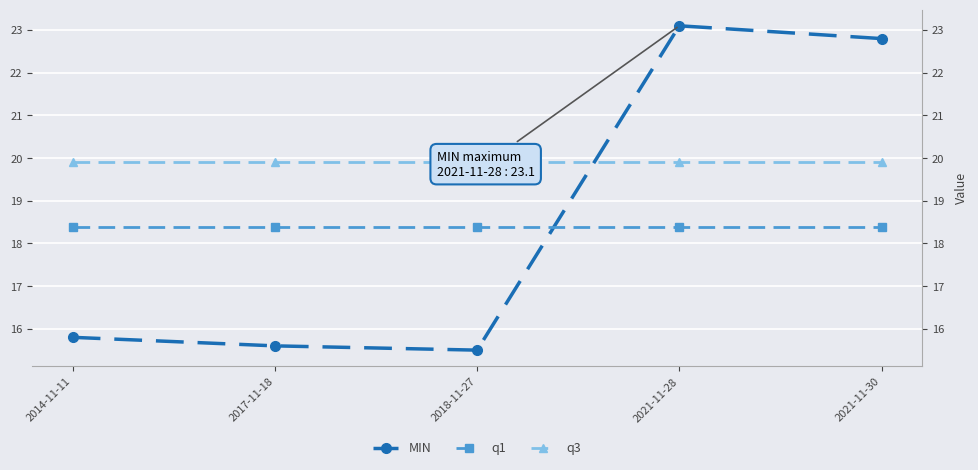

Which has a higher value, 2021-11-30 or 2017-11-18?

2021-11-30